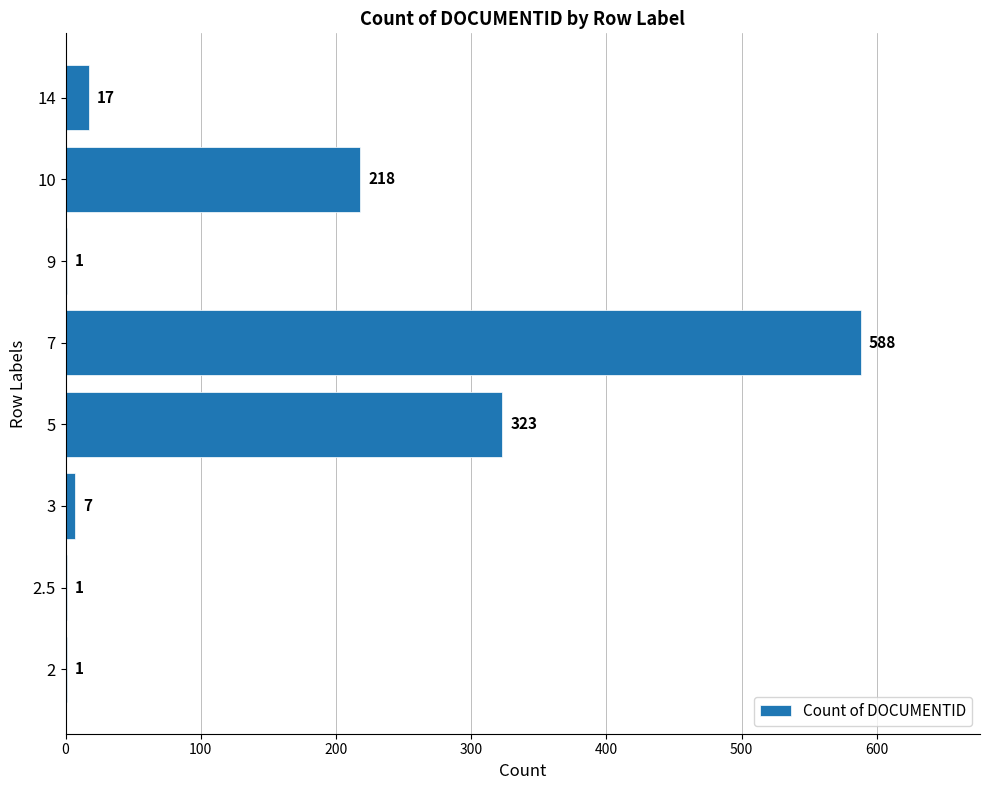

Read the value at 7, to the nearest 10.

590